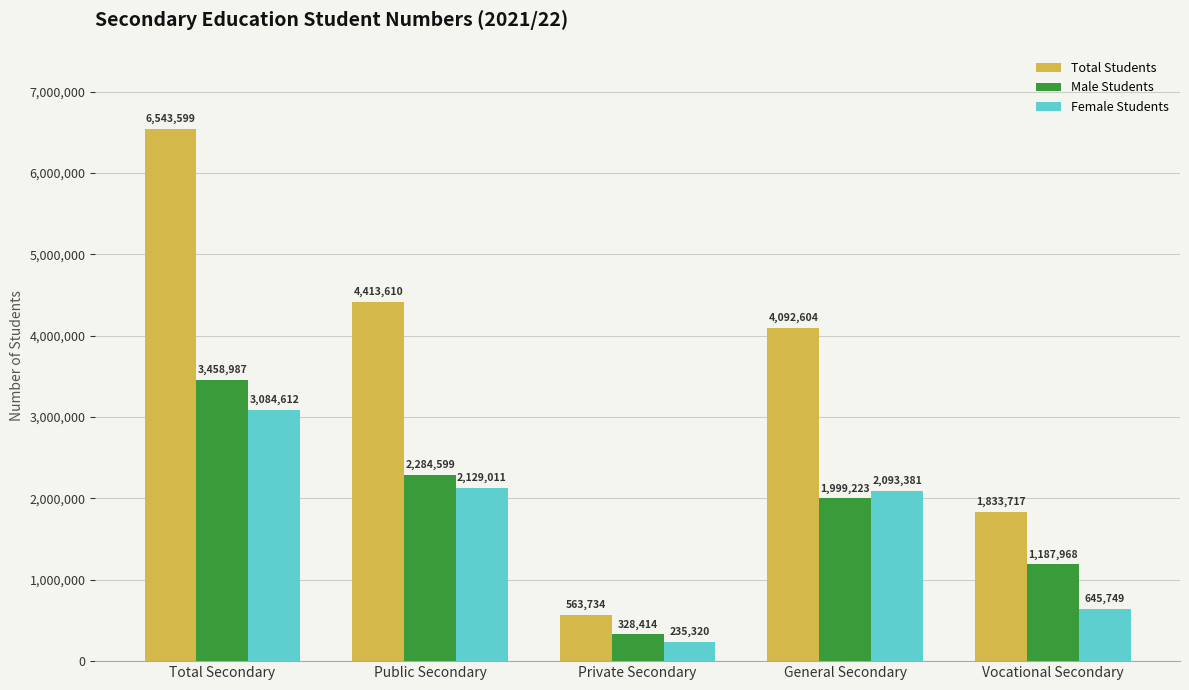

What position from the right is Vocational Secondary?

1